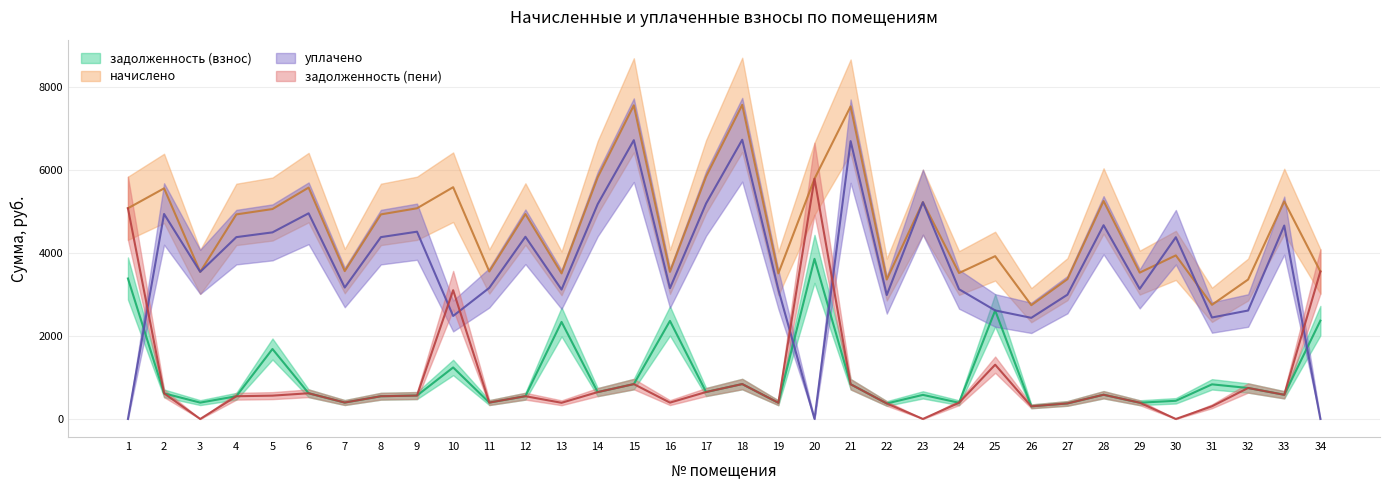

How many lines are shown in the chart?

4